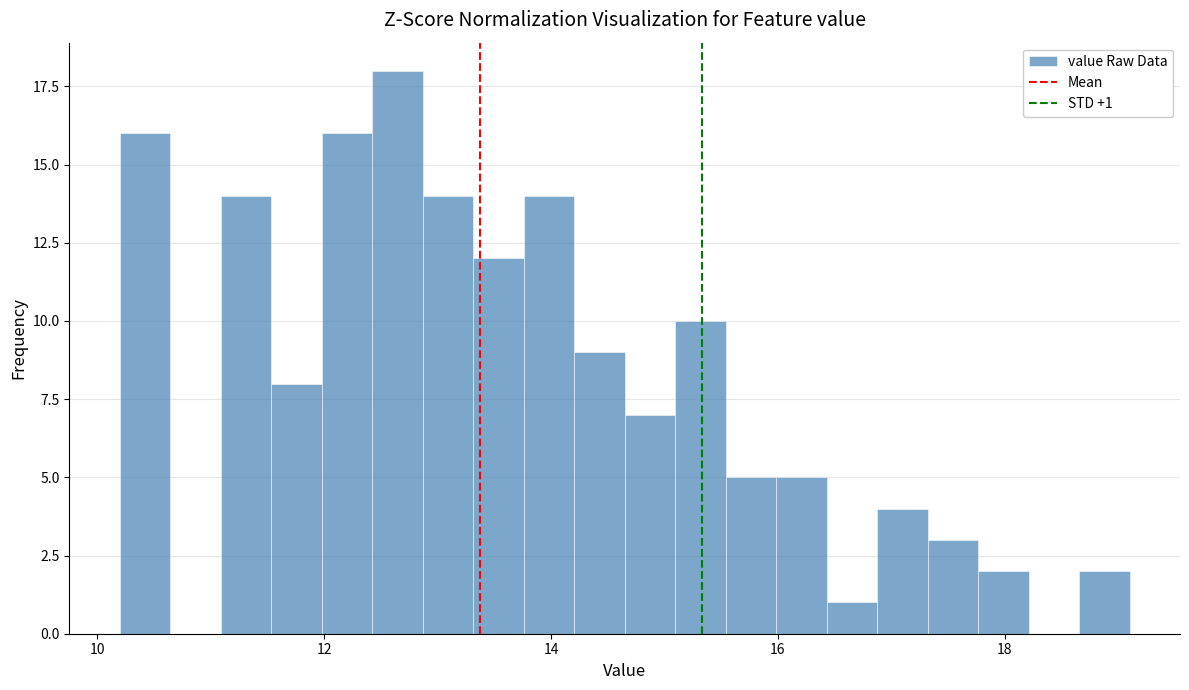

Around what value on the x-axis is the tallest bar? Give the approximate position of its centre, as read against the axis.

12.6